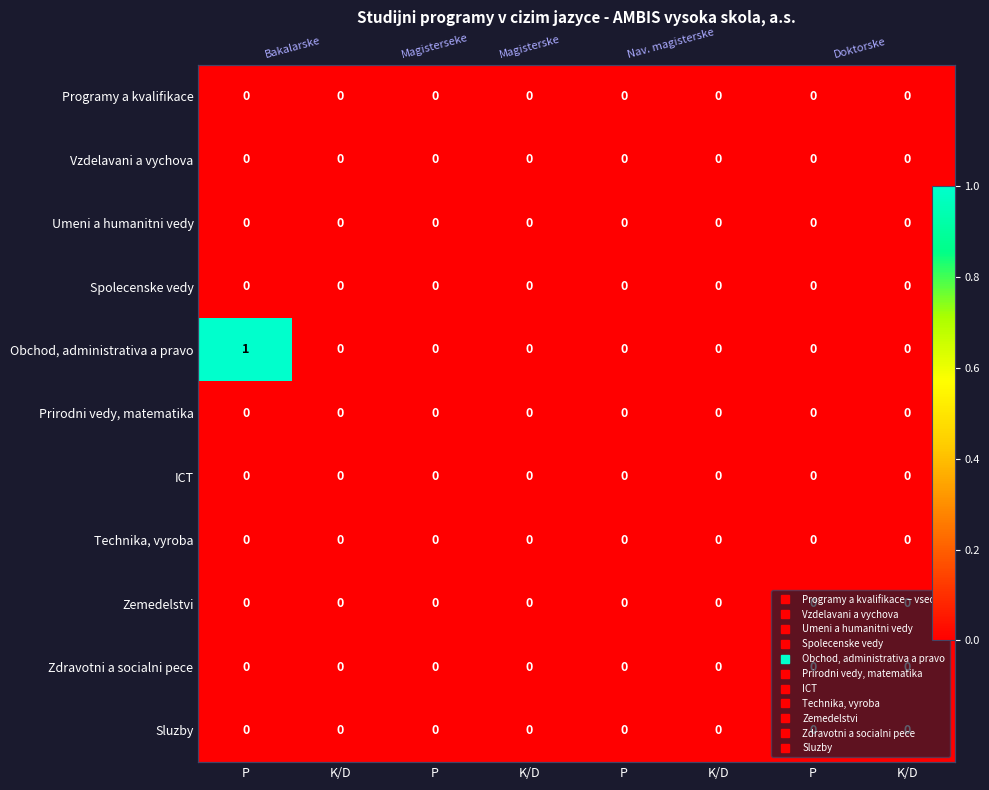

Which category has the lowest value in the Sluzby series?

P